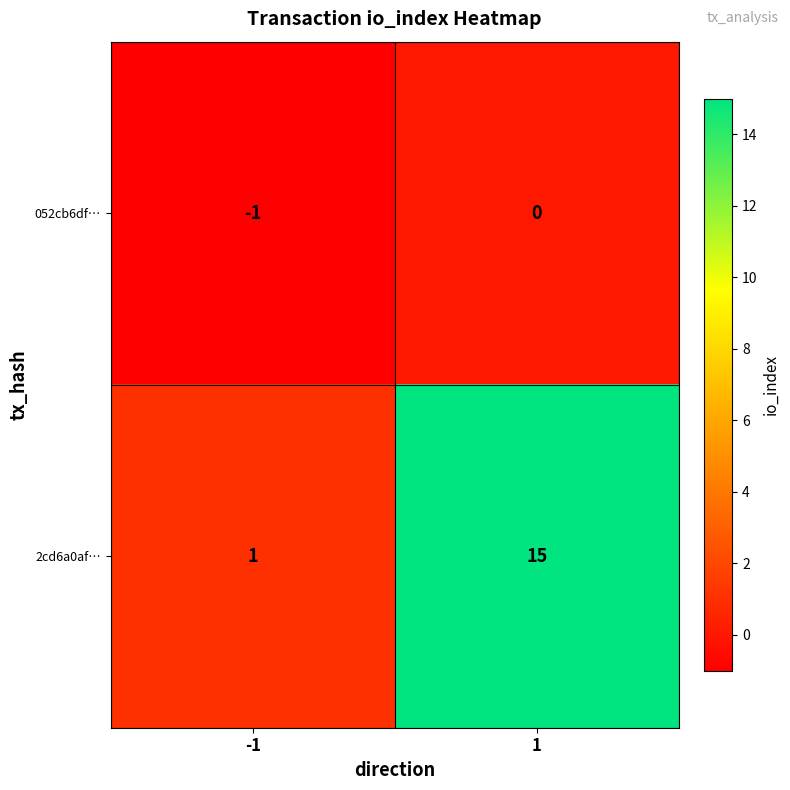

Reading left to right, list all the values displayed in this chart.

052cb6df…: -1=-1	1=0
2cd6a0af…: -1=1	1=15